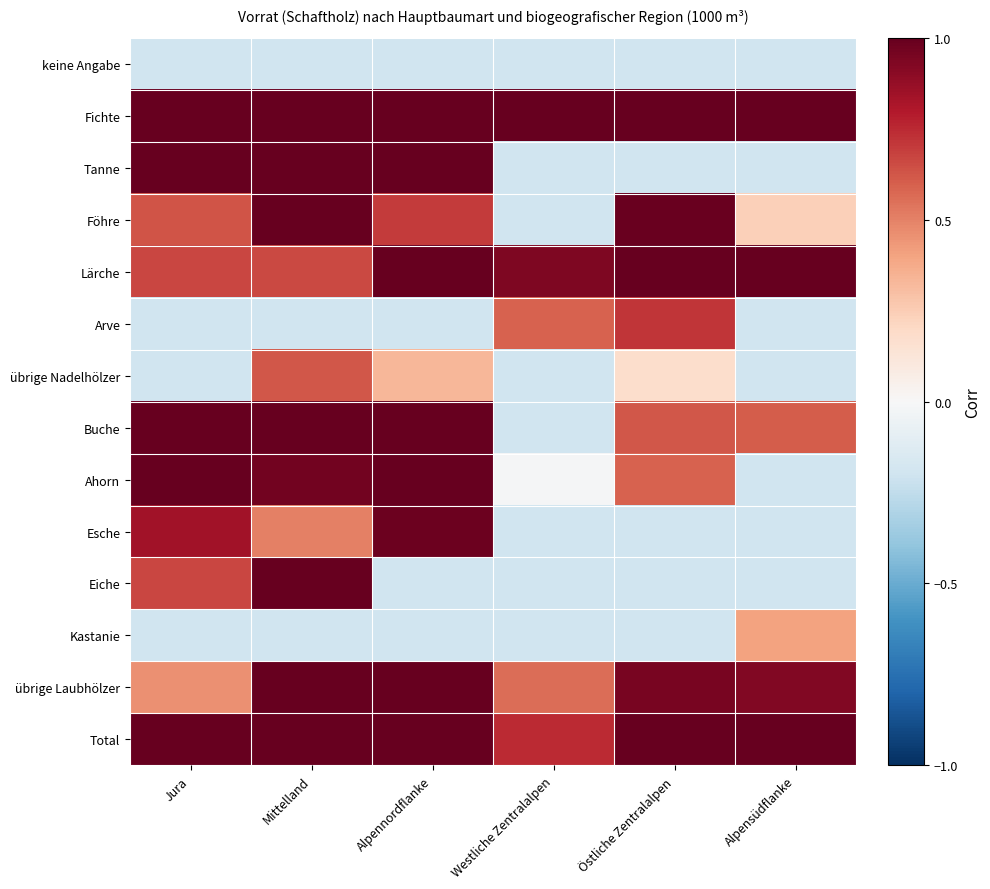

Reading right to left, extract all data points from this chart.

keine Angabe: Alpensüdflanke=-0.2	Östliche Zentralalpen=-0.2	Westliche Zentralalpen=-0.2	Alpennordflanke=-0.2	Mittelland=-0.2	Jura=-0.2
Fichte: Alpensüdflanke=1.0	Östliche Zentralalpen=1.0	Westliche Zentralalpen=1.0	Alpennordflanke=1.0	Mittelland=1.0	Jura=1.0
Tanne: Alpensüdflanke=-0.2	Östliche Zentralalpen=-0.2	Westliche Zentralalpen=-0.2	Alpennordflanke=1.0	Mittelland=1.0	Jura=1.0
Föhre: Alpensüdflanke=0.2	Östliche Zentralalpen=1.0	Westliche Zentralalpen=-0.2	Alpennordflanke=0.7	Mittelland=1.0	Jura=0.6
Lärche: Alpensüdflanke=1.0	Östliche Zentralalpen=1.0	Westliche Zentralalpen=0.9	Alpennordflanke=1.0	Mittelland=0.7	Jura=0.7
Arve: Alpensüdflanke=-0.2	Östliche Zentralalpen=0.7	Westliche Zentralalpen=0.6	Alpennordflanke=-0.2	Mittelland=-0.2	Jura=-0.2
übrige Nadelhölzer: Alpensüdflanke=-0.2	Östliche Zentralalpen=0.2	Westliche Zentralalpen=-0.2	Alpennordflanke=0.3	Mittelland=0.6	Jura=-0.2
Buche: Alpensüdflanke=0.6	Östliche Zentralalpen=0.6	Westliche Zentralalpen=-0.2	Alpennordflanke=1.0	Mittelland=1.0	Jura=1.0
Ahorn: Alpensüdflanke=-0.2	Östliche Zentralalpen=0.6	Westliche Zentralalpen=-0.0	Alpennordflanke=1.0	Mittelland=1.0	Jura=1.0
Esche: Alpensüdflanke=-0.2	Östliche Zentralalpen=-0.2	Westliche Zentralalpen=-0.2	Alpennordflanke=1.0	Mittelland=0.5	Jura=0.8
Eiche: Alpensüdflanke=-0.2	Östliche Zentralalpen=-0.2	Westliche Zentralalpen=-0.2	Alpennordflanke=-0.2	Mittelland=1.0	Jura=0.7
Kastanie: Alpensüdflanke=0.4	Östliche Zentralalpen=-0.2	Westliche Zentralalpen=-0.2	Alpennordflanke=-0.2	Mittelland=-0.2	Jura=-0.2
übrige Laubhölzer: Alpensüdflanke=0.9	Östliche Zentralalpen=0.9	Westliche Zentralalpen=0.6	Alpennordflanke=1.0	Mittelland=1.0	Jura=0.5
Total: Alpensüdflanke=1.0	Östliche Zentralalpen=1.0	Westliche Zentralalpen=0.7	Alpennordflanke=1.0	Mittelland=1.0	Jura=1.0